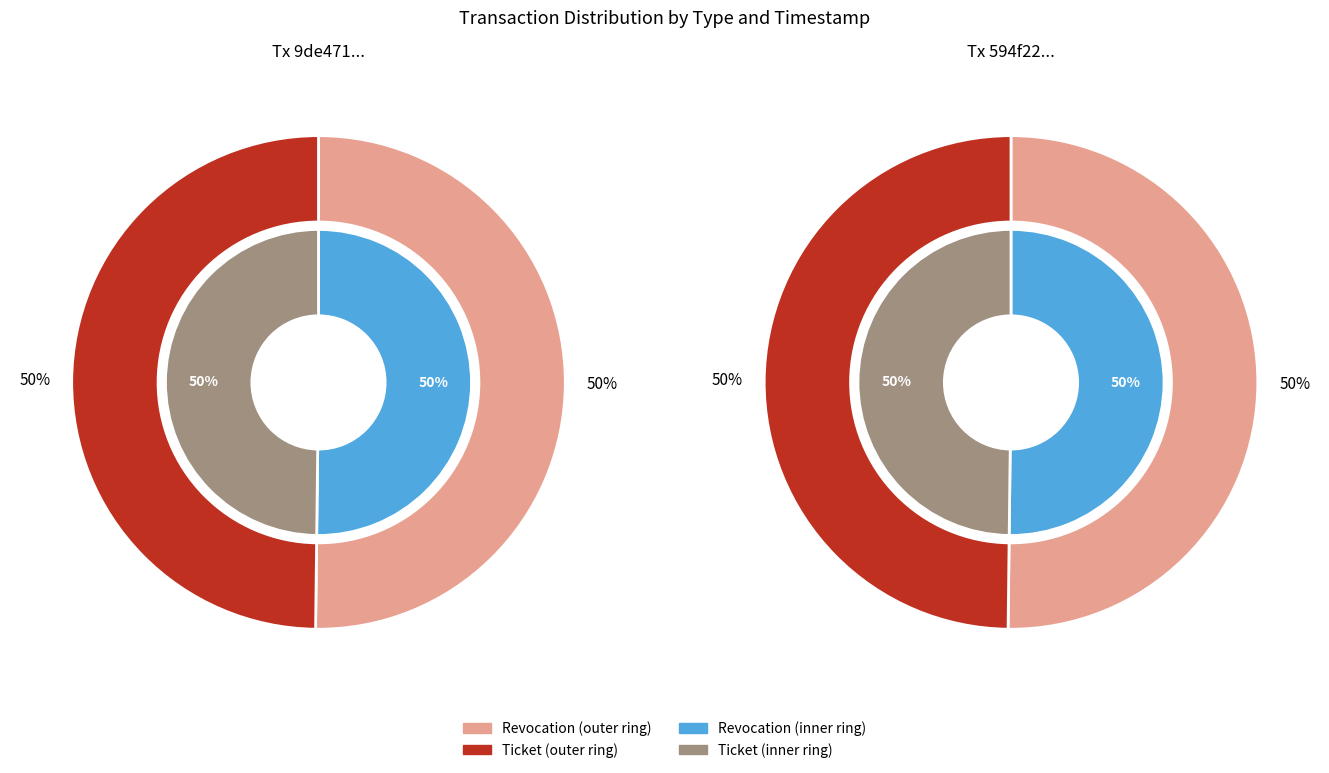

To the nearest percent, what is the combined percentage of Revocation and Ticket?

100%